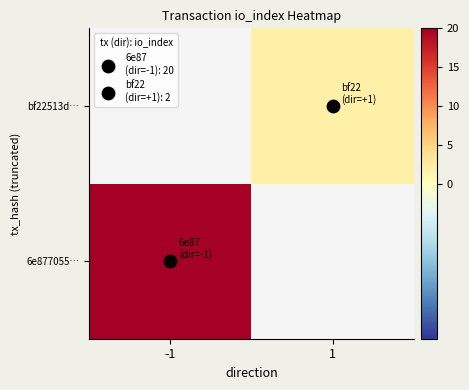

What is the approximate value of 6e877055… at -1?

20.0